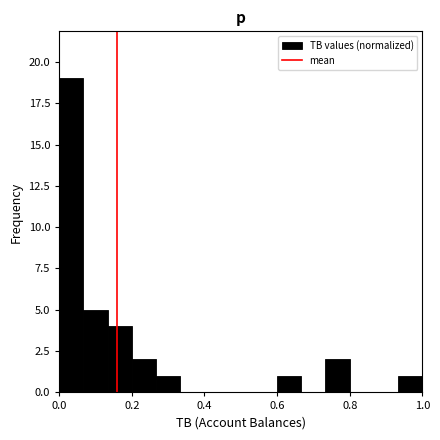

Read against the x-axis, roughly where is the centre of the tallest bar?

0.04